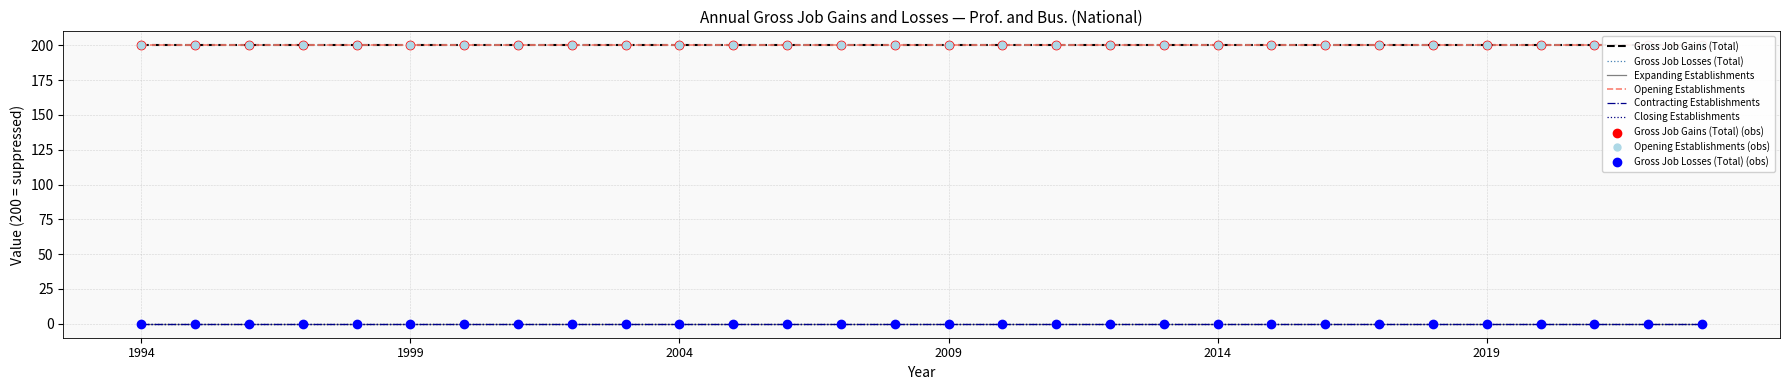

What are all the series names shown in the legend?

Gross Job Gains (Total), Gross Job Losses (Total), Expanding Establishments, Opening Establishments, Contracting Establishments, Closing Establishments